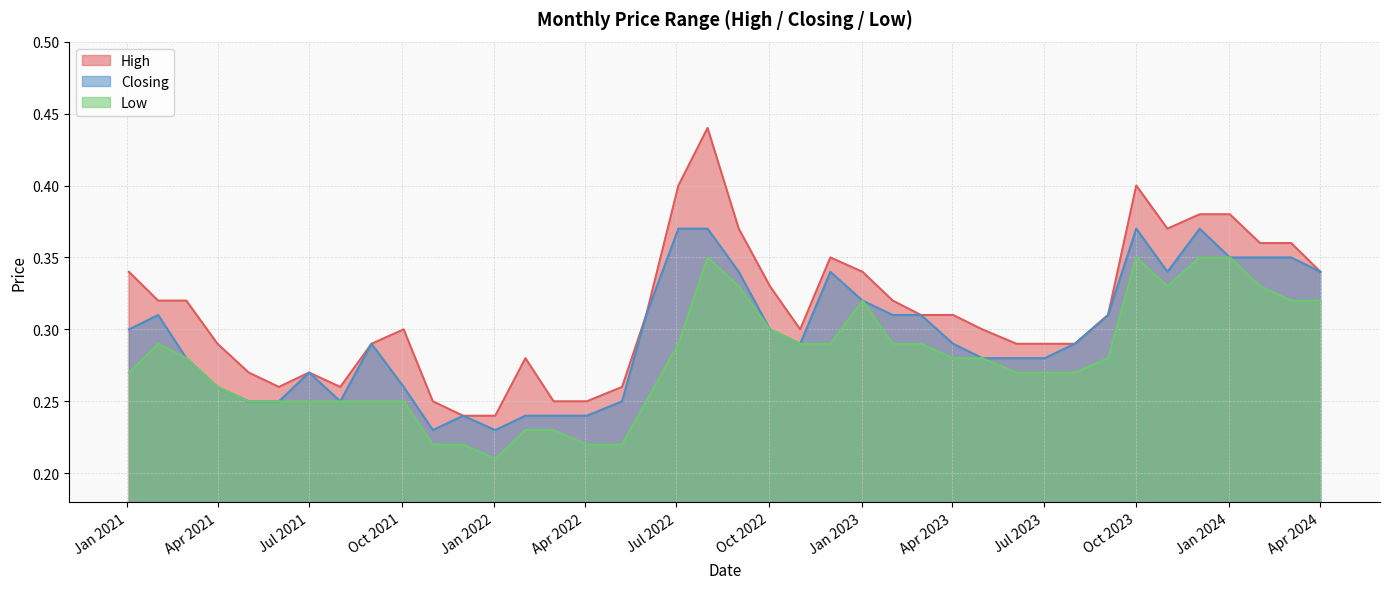

Reading left to right, extract all data points from this chart.

High: 01/04/2024=0.3	03/03/2024=0.4	01/02/2024=0.4	02/01/2024=0.4	03/12/2023=0.4	01/11/2023=0.4	01/10/2023=0.4	03/09/2023=0.3	01/08/2023=0.3	02/07/2023=0.3	04/06/2023=0.3	01/05/2023=0.3	02/04/2023=0.3	01/03/2023=0.3	01/02/2023=0.3	02/01/2023=0.3	01/12/2022=0.3	01/11/2022=0.3	02/10/2022=0.3	01/09/2022=0.4	01/08/2022=0.4	03/07/2022=0.4	01/06/2022=0.3	08/05/2022=0.3	03/04/2022=0.2	01/03/2022=0.2	01/02/2022=0.3	02/01/2022=0.2	01/12/2021=0.2	01/11/2021=0.2	03/10/2021=0.3	01/09/2021=0.3	01/08/2021=0.3	01/07/2021=0.3	01/06/2021=0.3	02/05/2021=0.3	01/04/2021=0.3	01/03/2021=0.3	01/02/2021=0.3	03/01/2021=0.3
Closing: 01/04/2024=0.3	03/03/2024=0.3	01/02/2024=0.3	02/01/2024=0.3	03/12/2023=0.4	01/11/2023=0.3	01/10/2023=0.4	03/09/2023=0.3	01/08/2023=0.3	02/07/2023=0.3	04/06/2023=0.3	01/05/2023=0.3	02/04/2023=0.3	01/03/2023=0.3	01/02/2023=0.3	02/01/2023=0.3	01/12/2022=0.3	01/11/2022=0.3	02/10/2022=0.3	01/09/2022=0.3	01/08/2022=0.4	03/07/2022=0.4	01/06/2022=0.3	08/05/2022=0.2	03/04/2022=0.2	01/03/2022=0.2	01/02/2022=0.2	02/01/2022=0.2	01/12/2021=0.2	01/11/2021=0.2	03/10/2021=0.3	01/09/2021=0.3	01/08/2021=0.2	01/07/2021=0.3	01/06/2021=0.2	02/05/2021=0.2	01/04/2021=0.3	01/03/2021=0.3	01/02/2021=0.3	03/01/2021=0.3
Low: 01/04/2024=0.3	03/03/2024=0.3	01/02/2024=0.3	02/01/2024=0.3	03/12/2023=0.3	01/11/2023=0.3	01/10/2023=0.3	03/09/2023=0.3	01/08/2023=0.3	02/07/2023=0.3	04/06/2023=0.3	01/05/2023=0.3	02/04/2023=0.3	01/03/2023=0.3	01/02/2023=0.3	02/01/2023=0.3	01/12/2022=0.3	01/11/2022=0.3	02/10/2022=0.3	01/09/2022=0.3	01/08/2022=0.3	03/07/2022=0.3	01/06/2022=0.2	08/05/2022=0.2	03/04/2022=0.2	01/03/2022=0.2	01/02/2022=0.2	02/01/2022=0.2	01/12/2021=0.2	01/11/2021=0.2	03/10/2021=0.2	01/09/2021=0.2	01/08/2021=0.2	01/07/2021=0.2	01/06/2021=0.2	02/05/2021=0.2	01/04/2021=0.3	01/03/2021=0.3	01/02/2021=0.3	03/01/2021=0.3